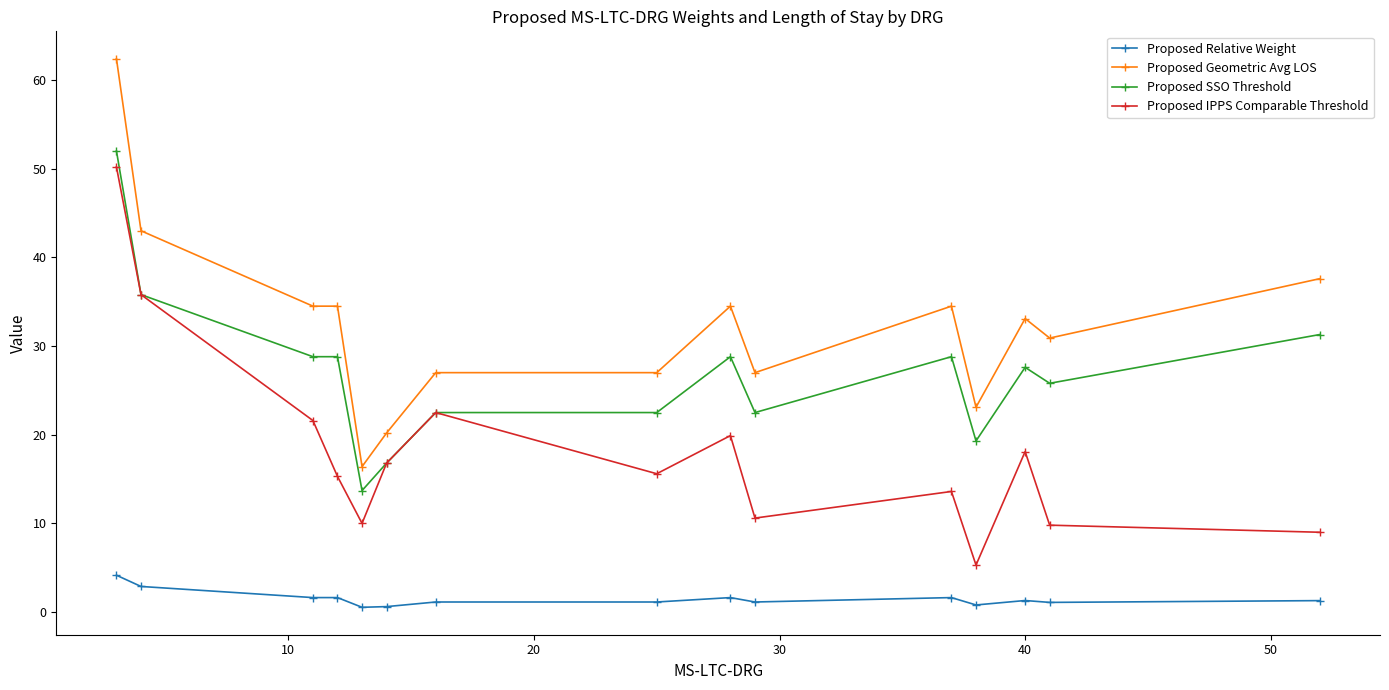

True or false: Proposed Geometric Avg LOS has more than 1 interior local peaks.

True